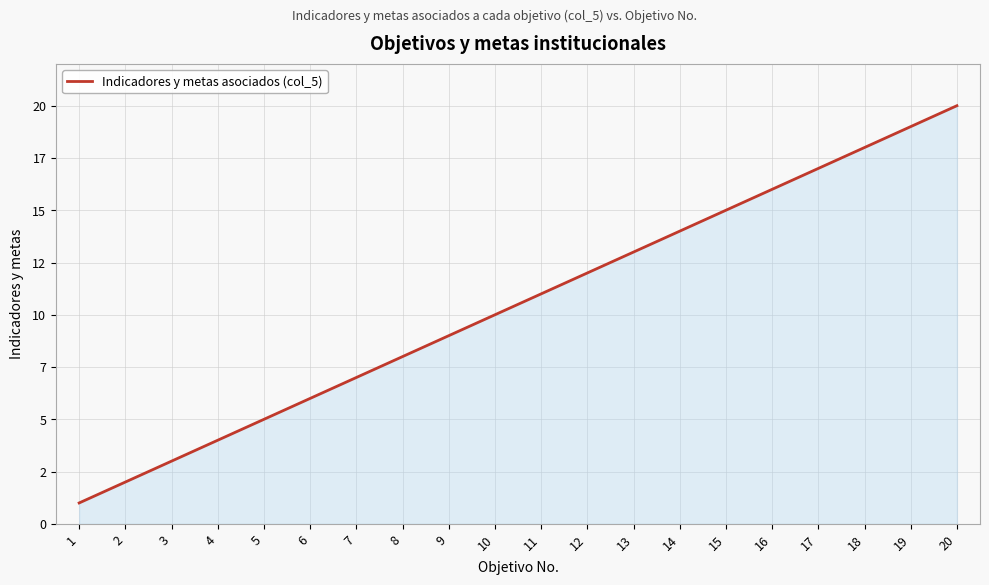

At which label is the value closest to 10?

10